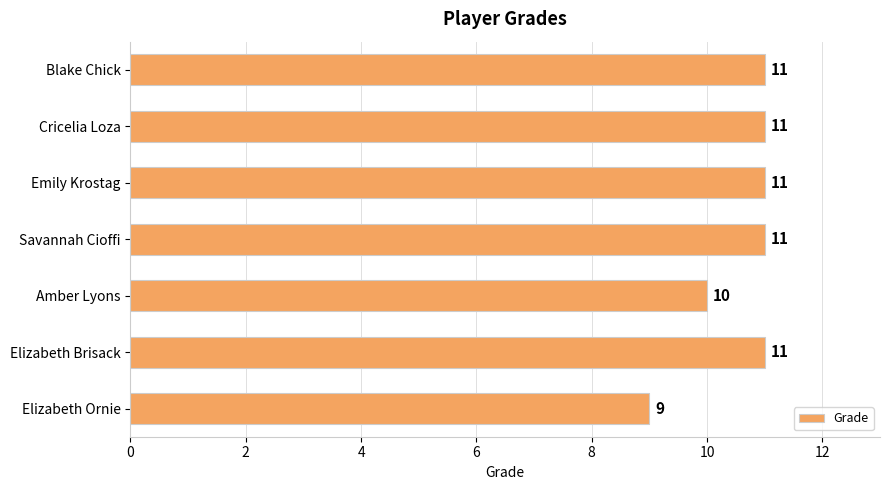

Count the values in the range 10 to 11.

6